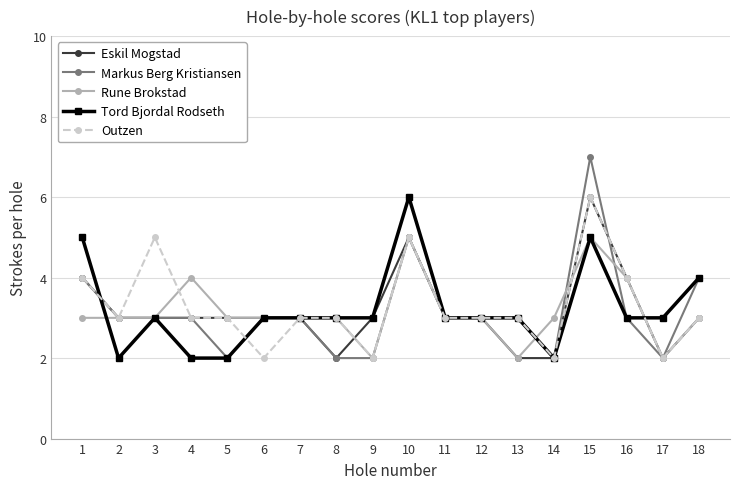

What is the difference between the highest and lowest values at 14?

1